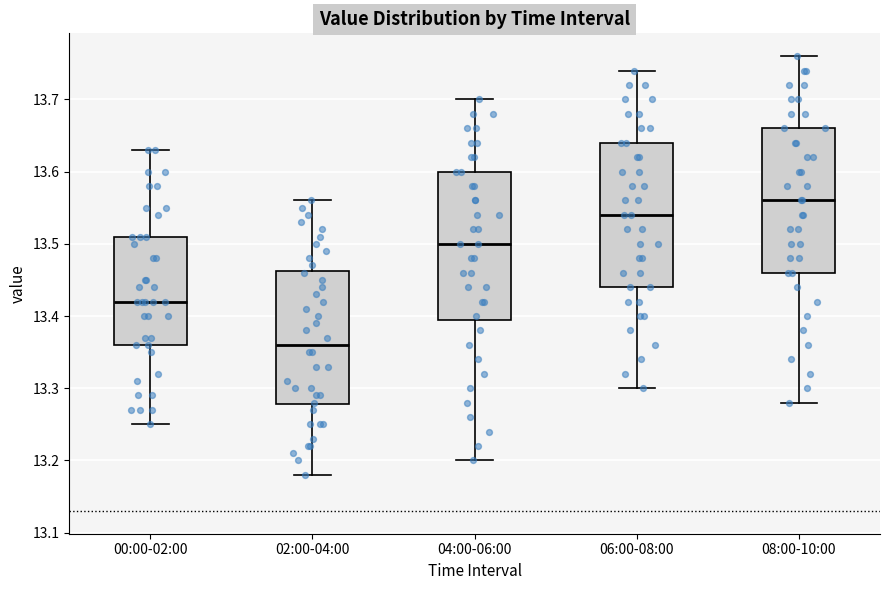

Reading left to right, read every box against the y-axis: the position of its median line, the range the box covers, and the ends of its whiskers. The values are not printed on the chart, so give them approximately, as read against the axis.

00:00-02:00: median 13.42, box 13.36 to 13.51, whiskers 13.25 to 13.63
02:00-04:00: median 13.36, box 13.28 to 13.46, whiskers 13.18 to 13.56
04:00-06:00: median 13.50, box 13.40 to 13.60, whiskers 13.20 to 13.70
06:00-08:00: median 13.54, box 13.44 to 13.64, whiskers 13.30 to 13.74
08:00-10:00: median 13.56, box 13.46 to 13.66, whiskers 13.28 to 13.76